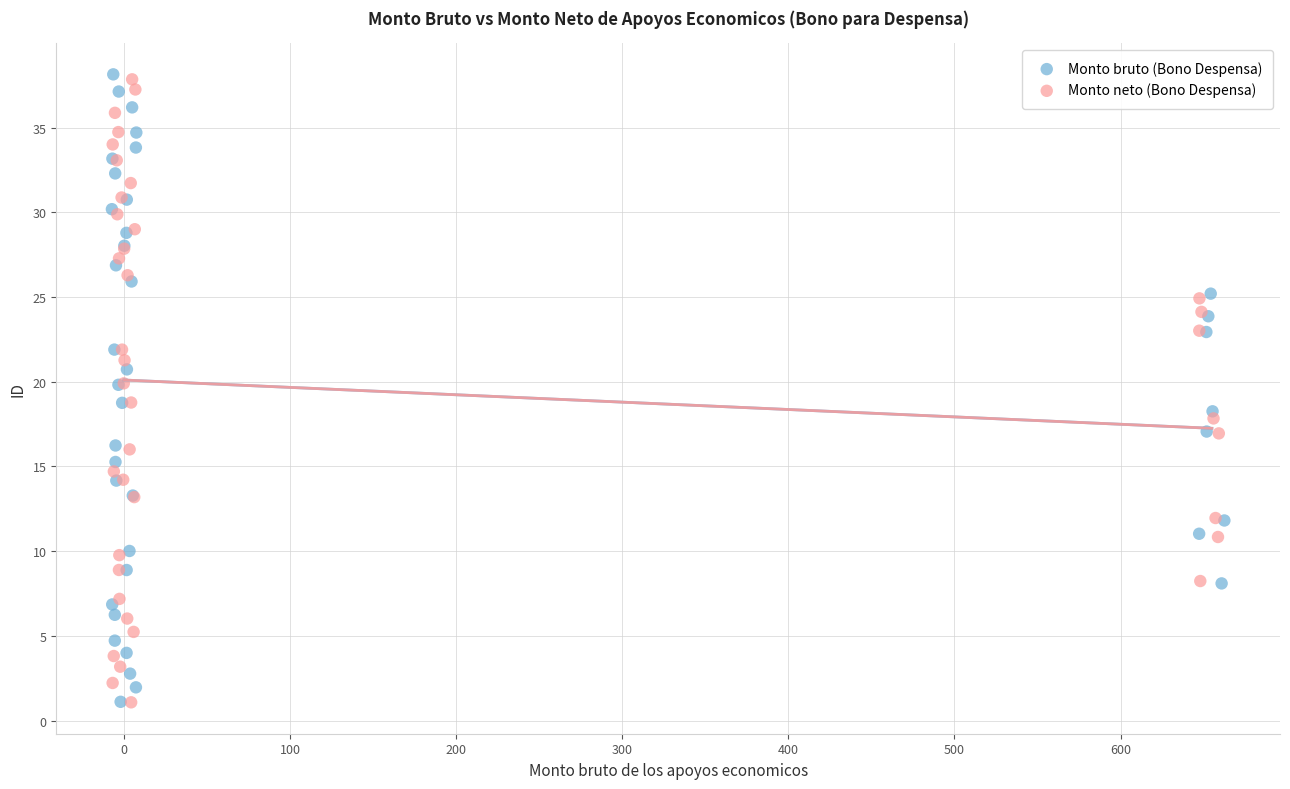

Which series has the widest spread of Y values?

Monto bruto (Bono Despensa)